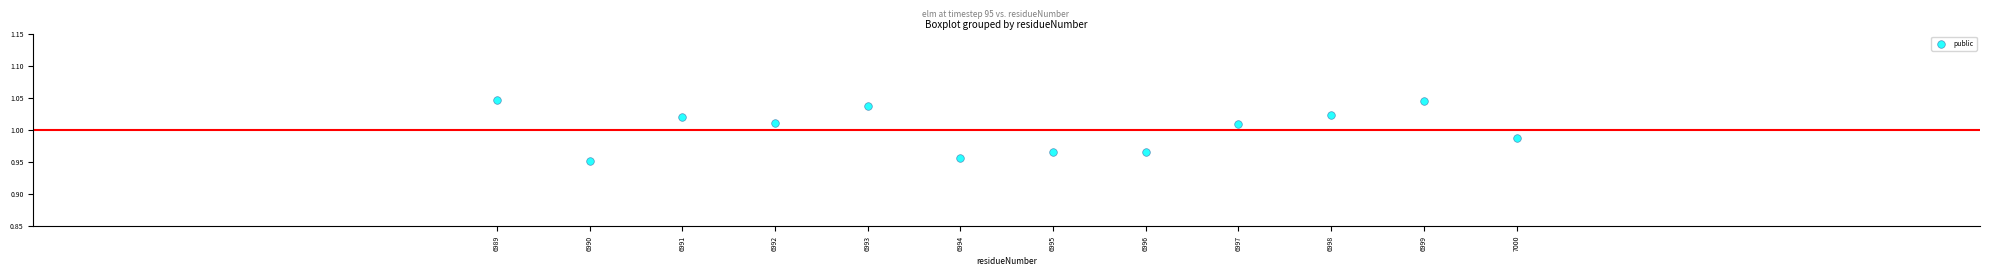

What is the average X value?

6994.5